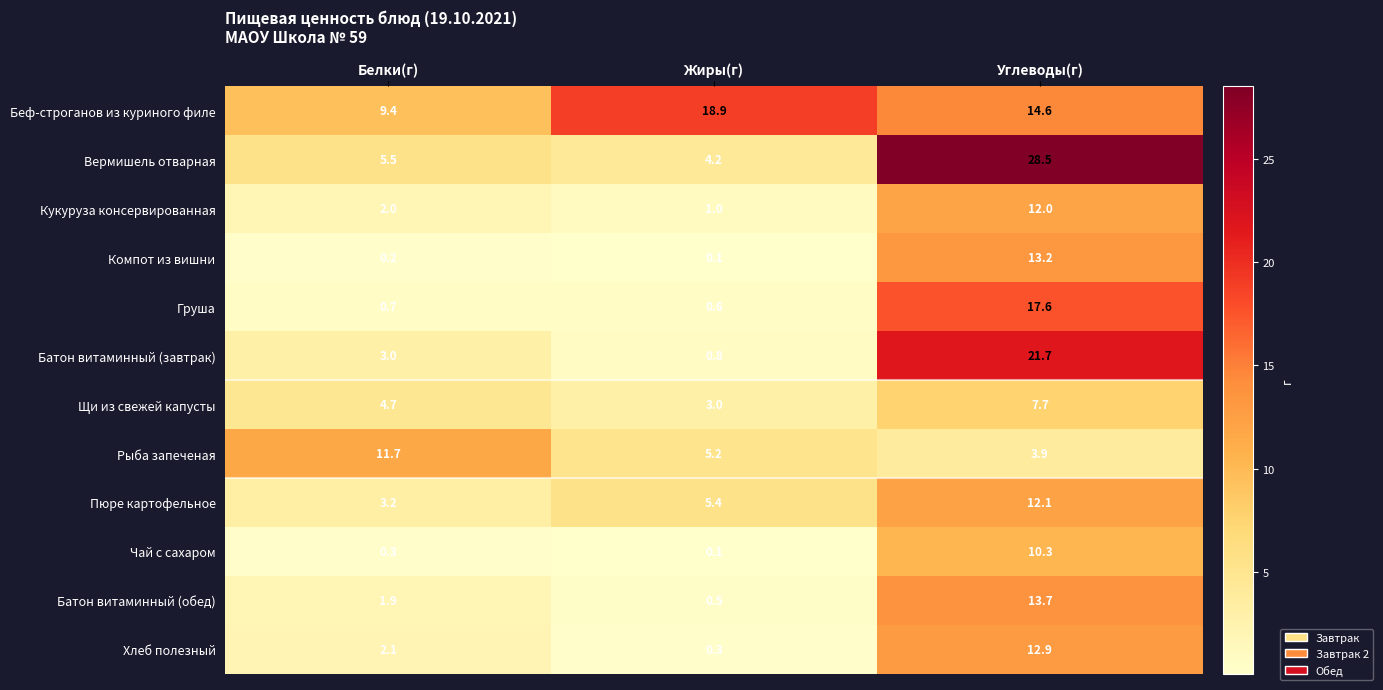

True or false: Беф-строганов из куриного филе has a value of 4.7 at Углеводы(г).

False